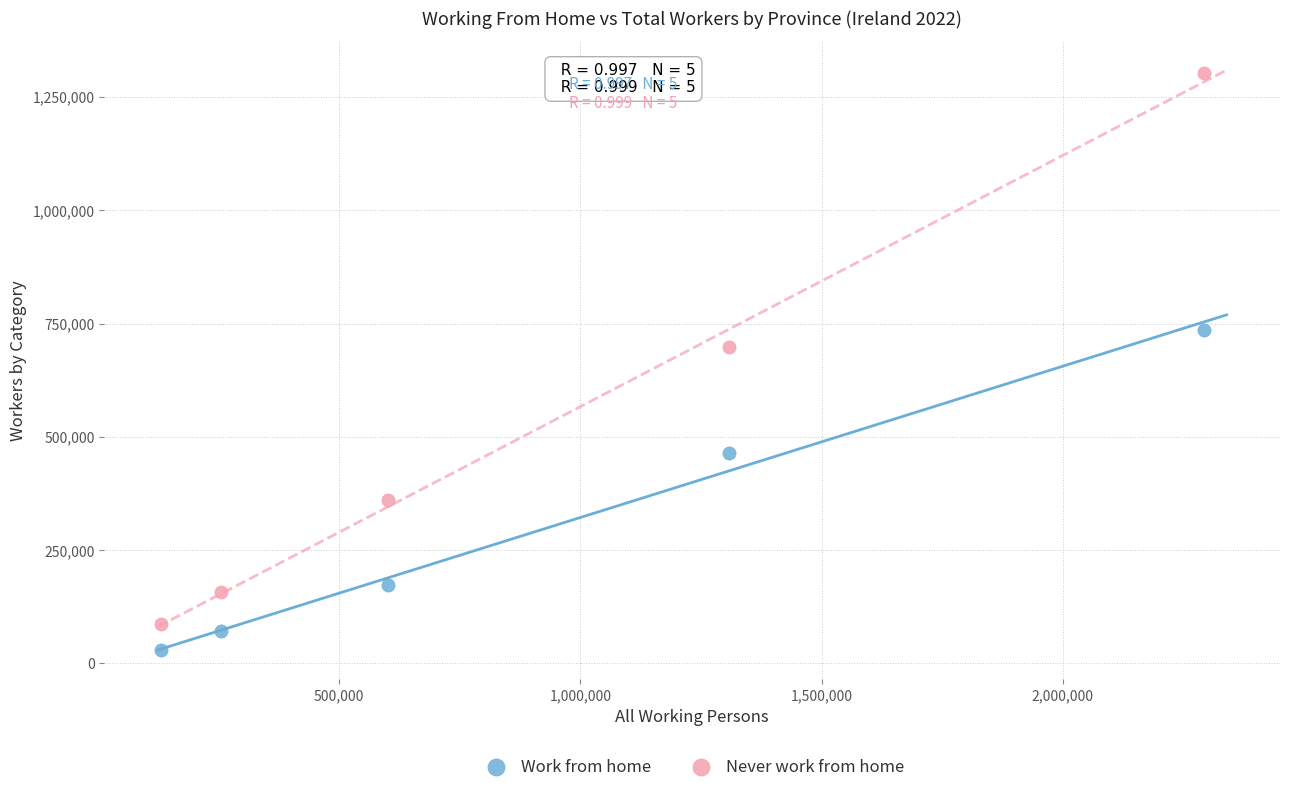

Which series reaches the minimum Y coordinate?

Work from home